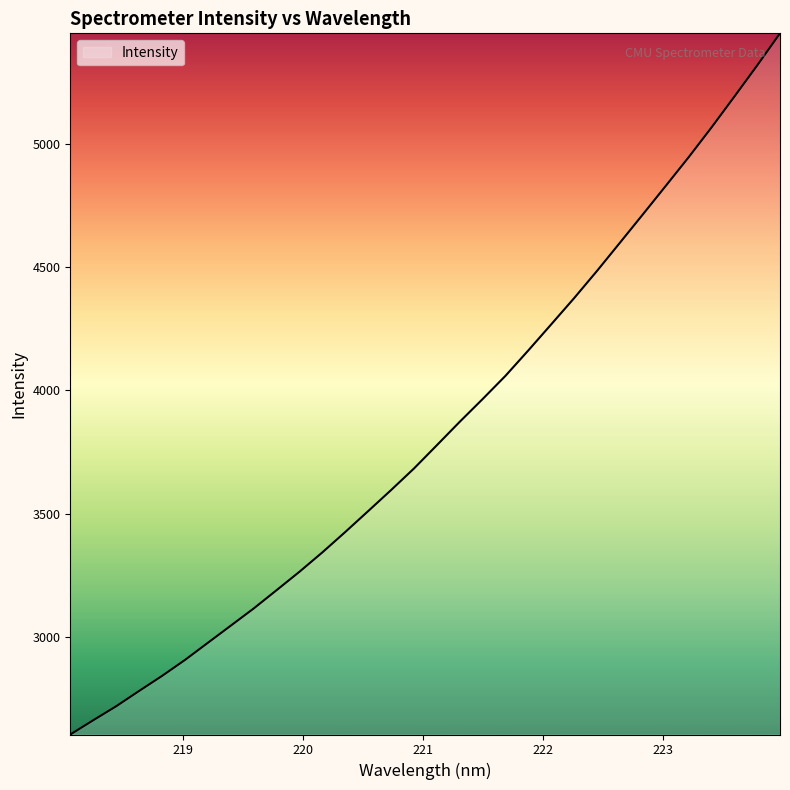

What is the maximum value shown in the chart?

5450.4